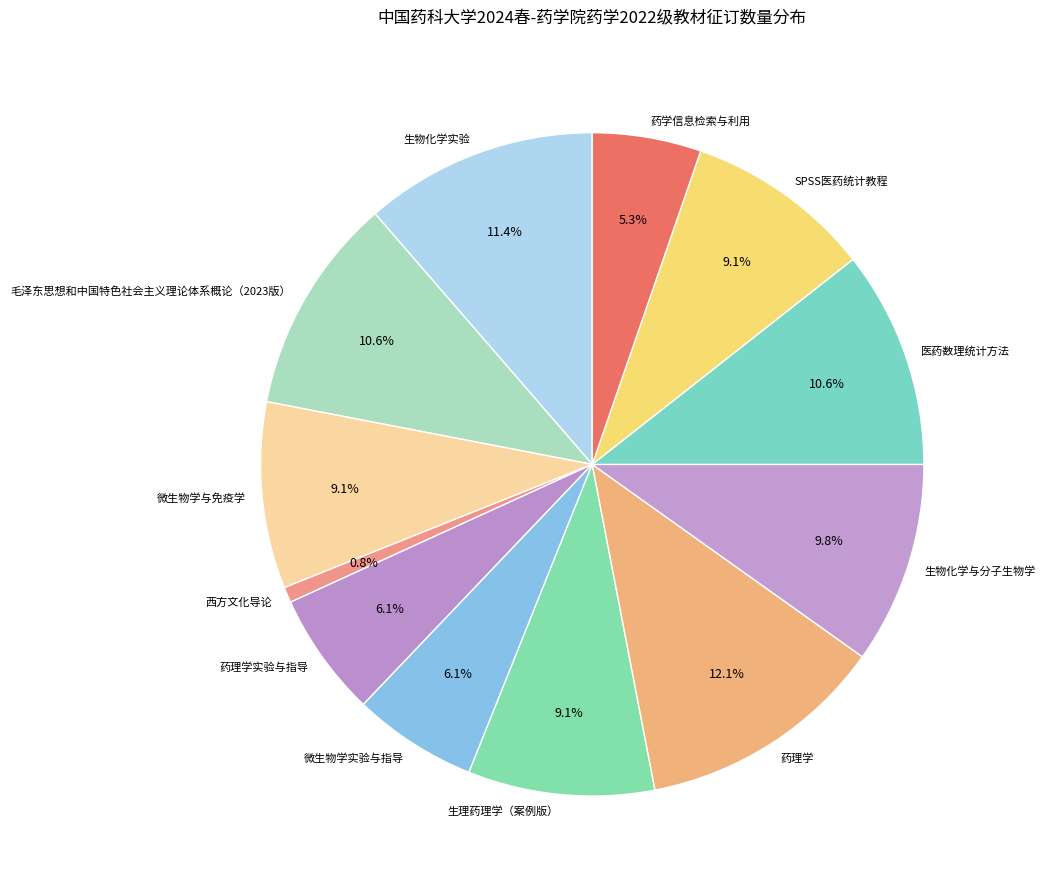

Which slice is the smallest?

西方文化导论